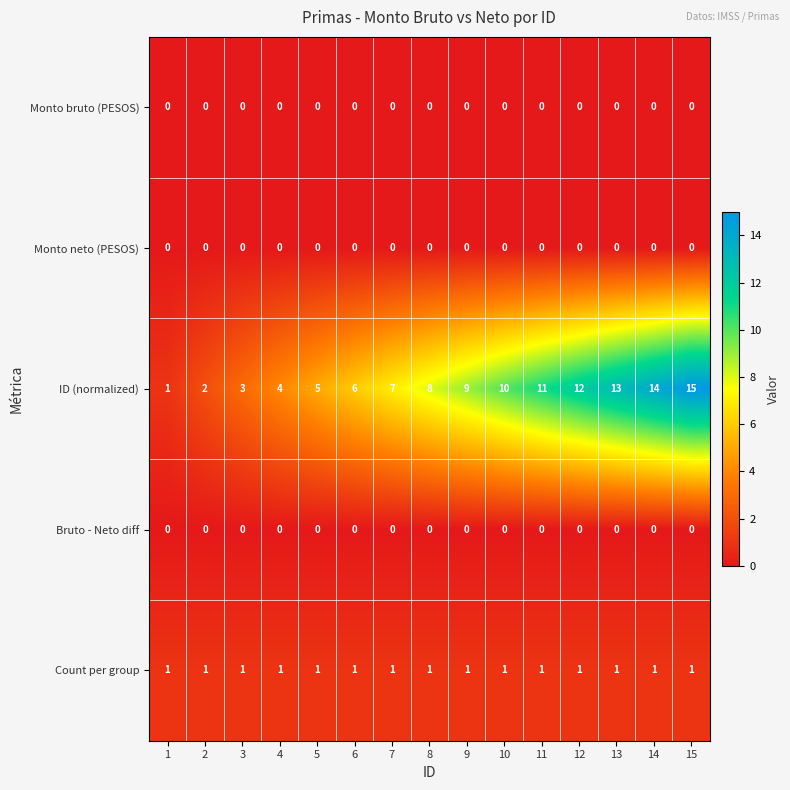

What is the total value across all series at 9?

10